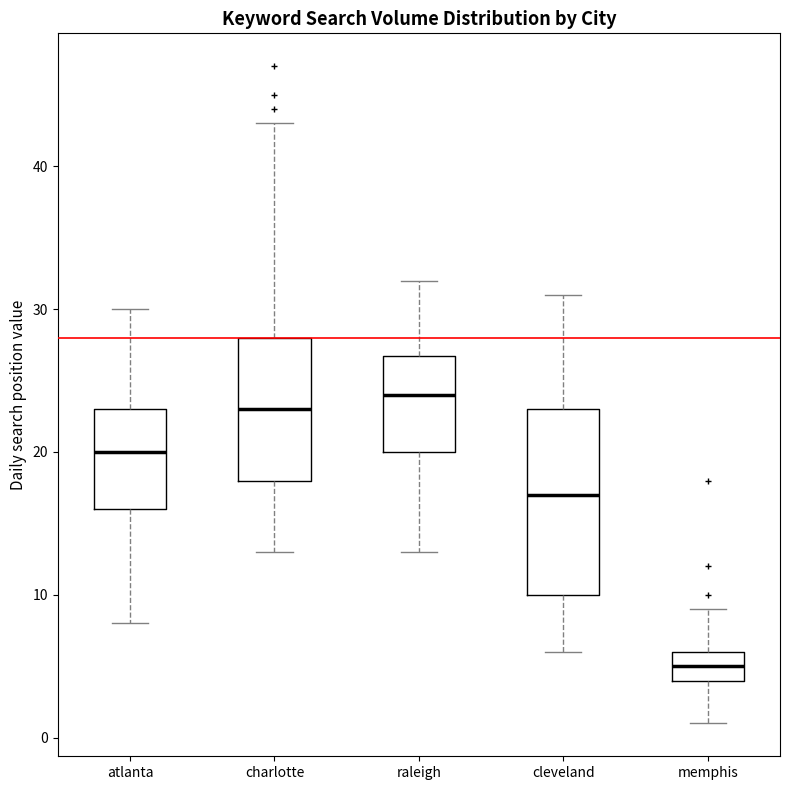

Reading left to right, transcribe this box plot: for each box, give where its median line is, the range the box spans, and where its two whiskers end, as read against the y-axis. The values are not printed on the chart, so give them approximately, as read against the axis.

atlanta: median 20, box 16 to 23, whiskers 8 to 30
charlotte: median 23, box 18 to 28, whiskers 13 to 43
raleigh: median 24, box 20 to 27, whiskers 13 to 32
cleveland: median 17, box 10 to 23, whiskers 6 to 31
memphis: median 5, box 4 to 6, whiskers 1 to 9